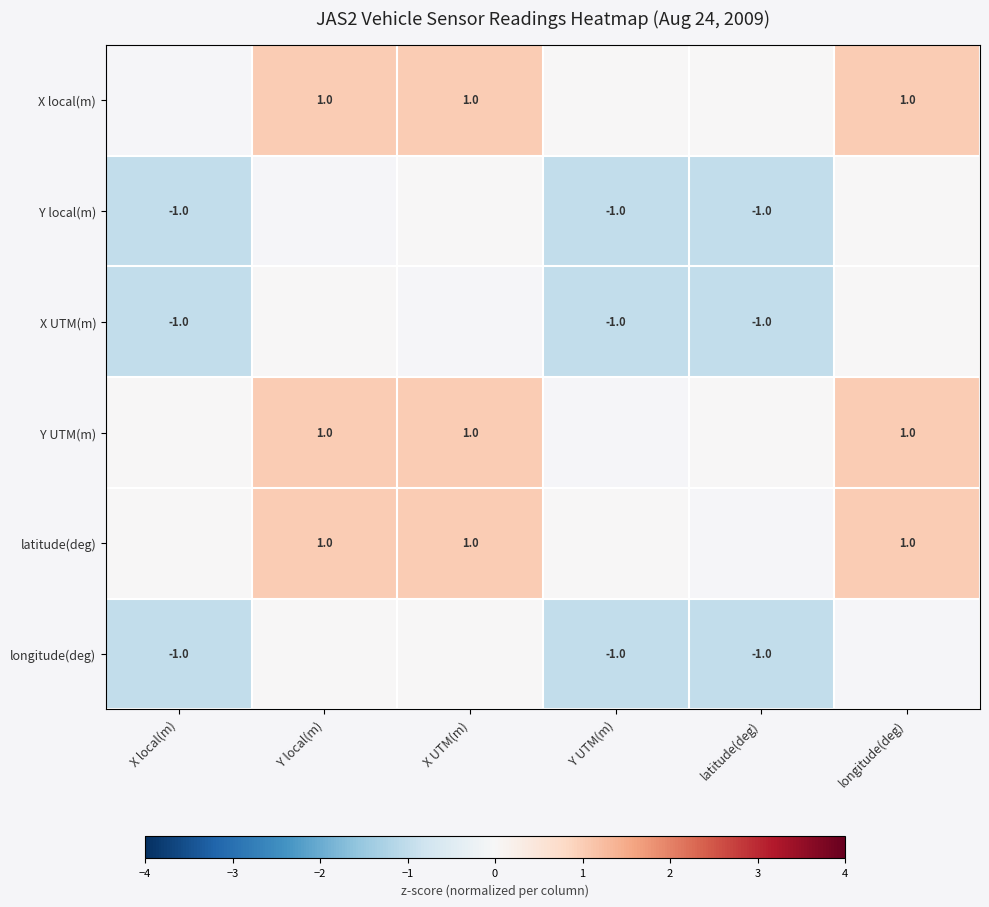

The Y UTM(m) series shows 2 at X UTM(m). True or false?

False